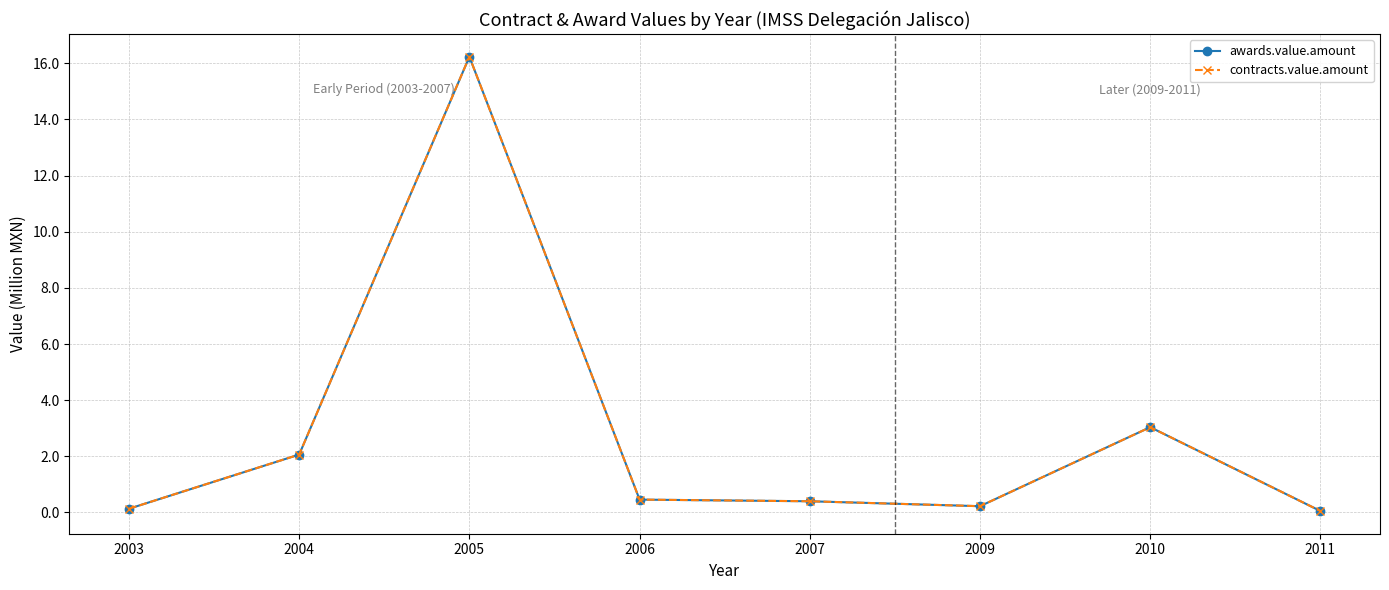

Is this an area chart (filled region under the line)?

No